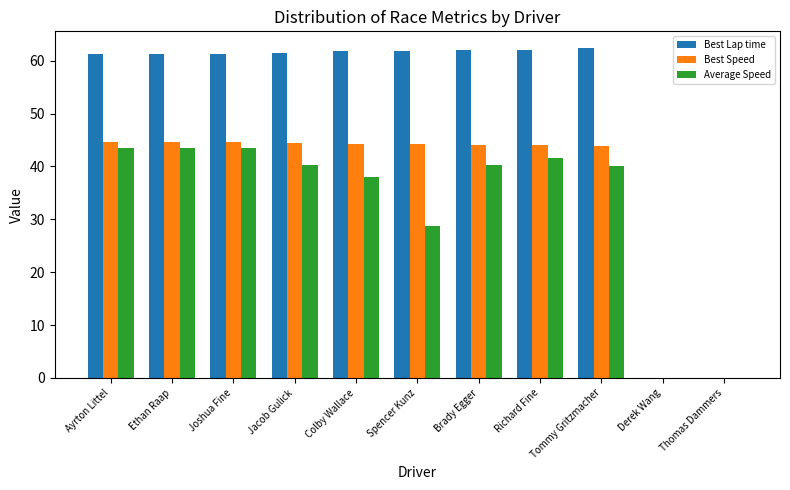

How many series are shown in this chart?

3